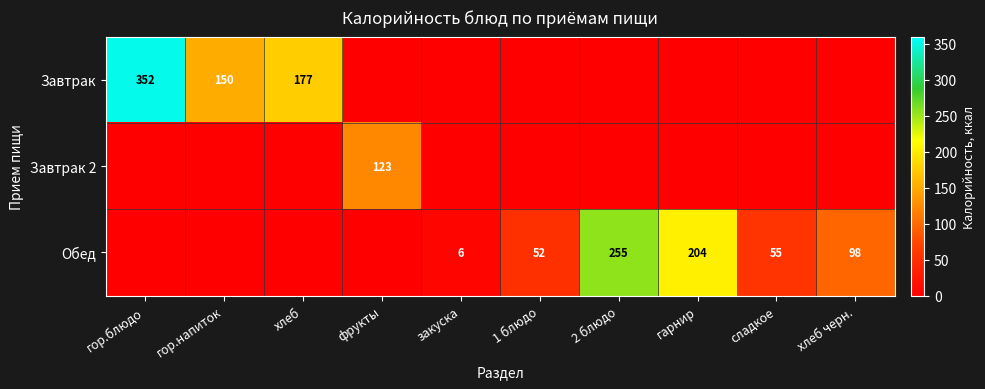

The Завтрак series shows 177 at хлеб. True or false?

True